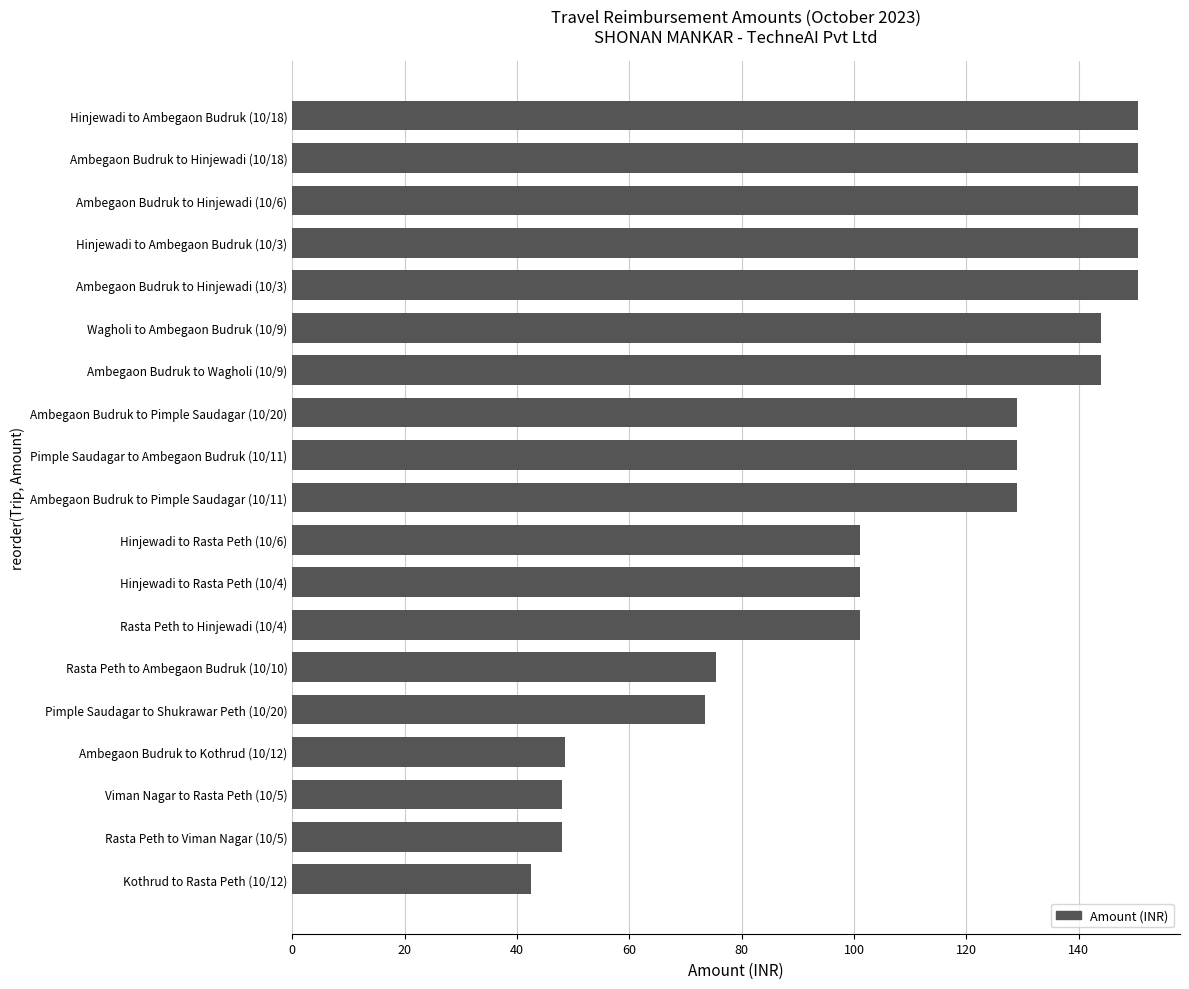

Read the value at Rasta Peth to Ambegaon Budruk (10/10).

75.5